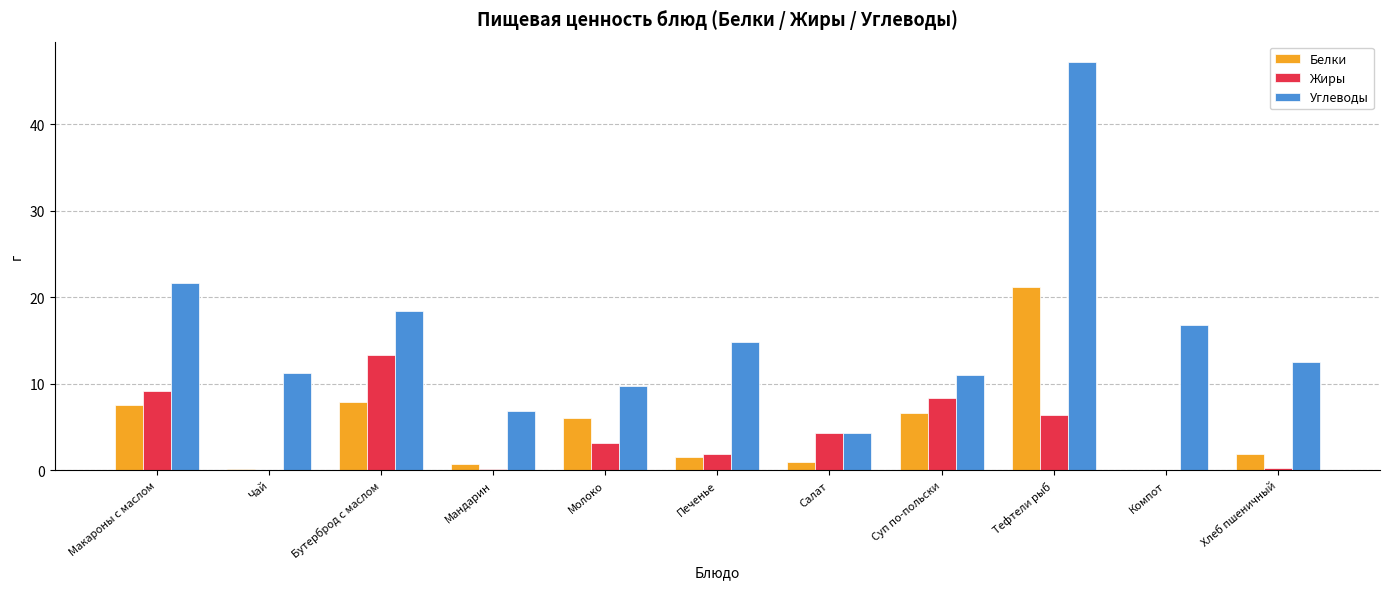

Are the bars horizontal?

No